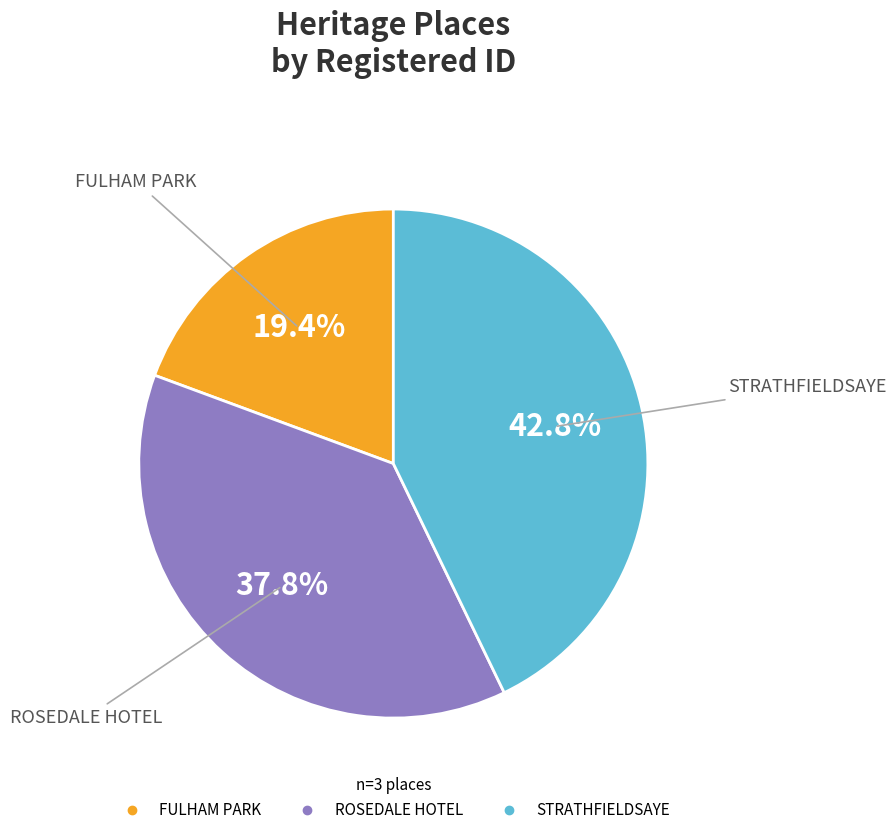

To the nearest percent, what percentage of the pie is STRATHFIELDSAYE?

43%